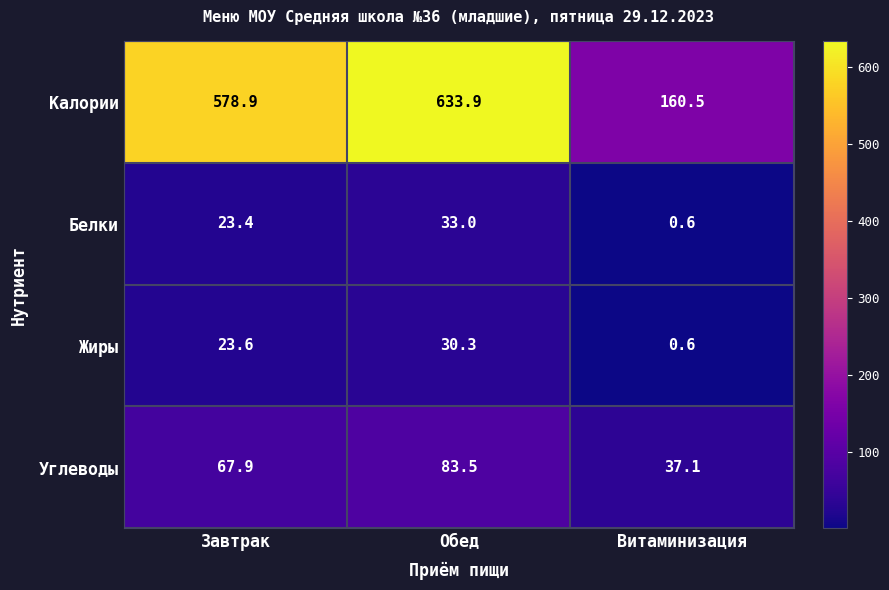

Which series has the widest spread of values?

Калории